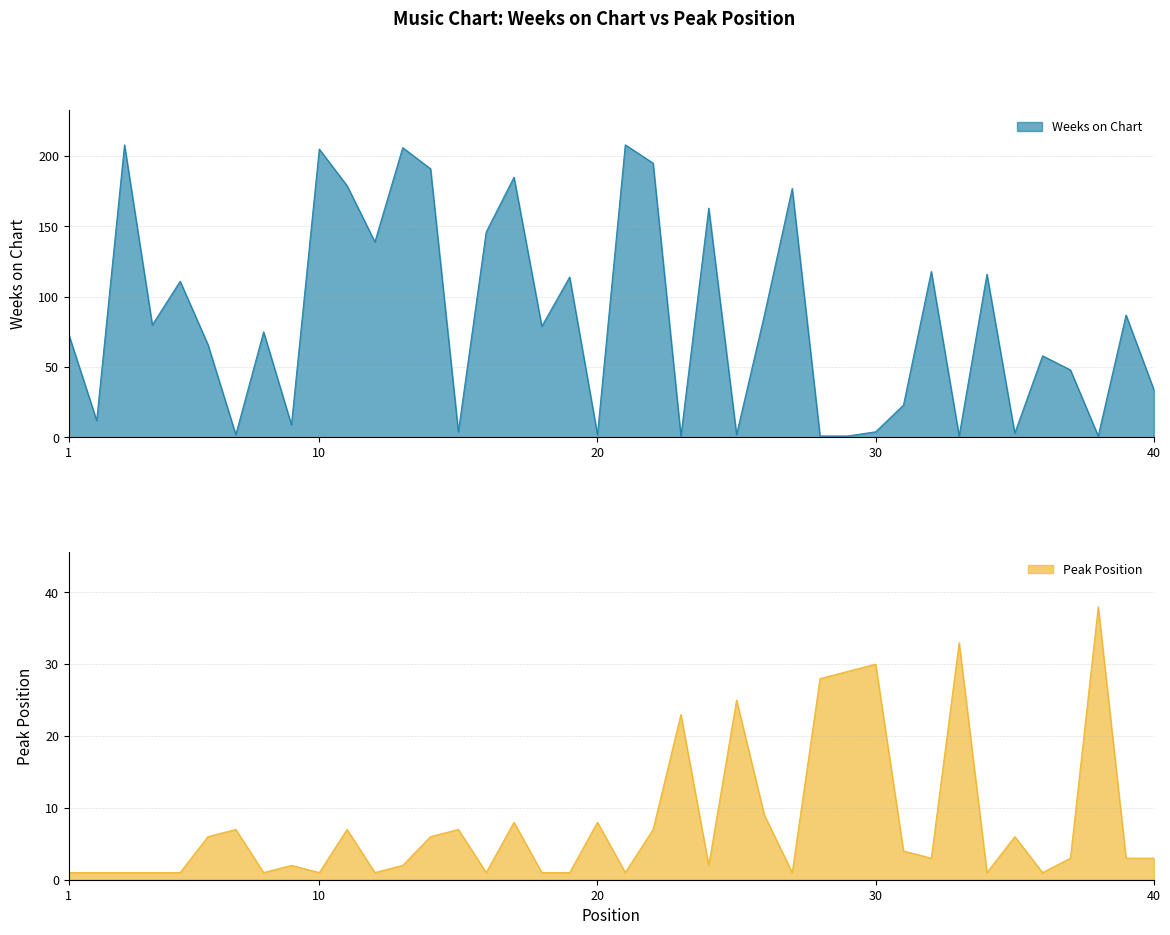

At which category does Peak Position reach its first local valley?

8